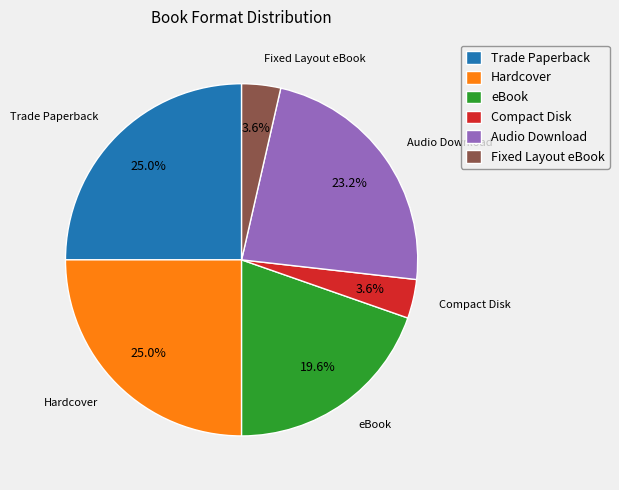

To the nearest percent, what is the combined percentage of Fixed Layout eBook and Trade Paperback?

29%